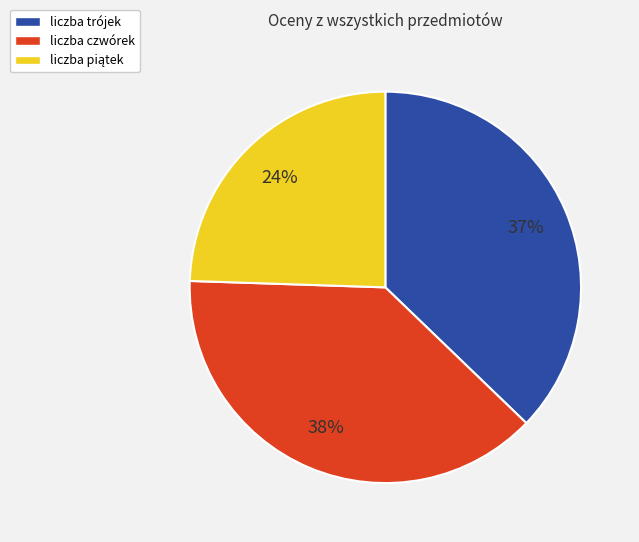

True or false: liczba czwórek accounts for 25% of the total.

False